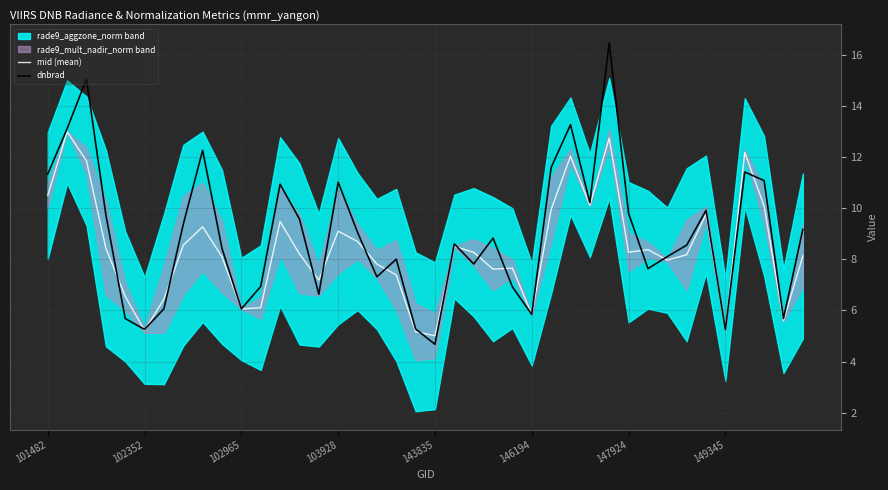

How many categories are shown in the chart?

40